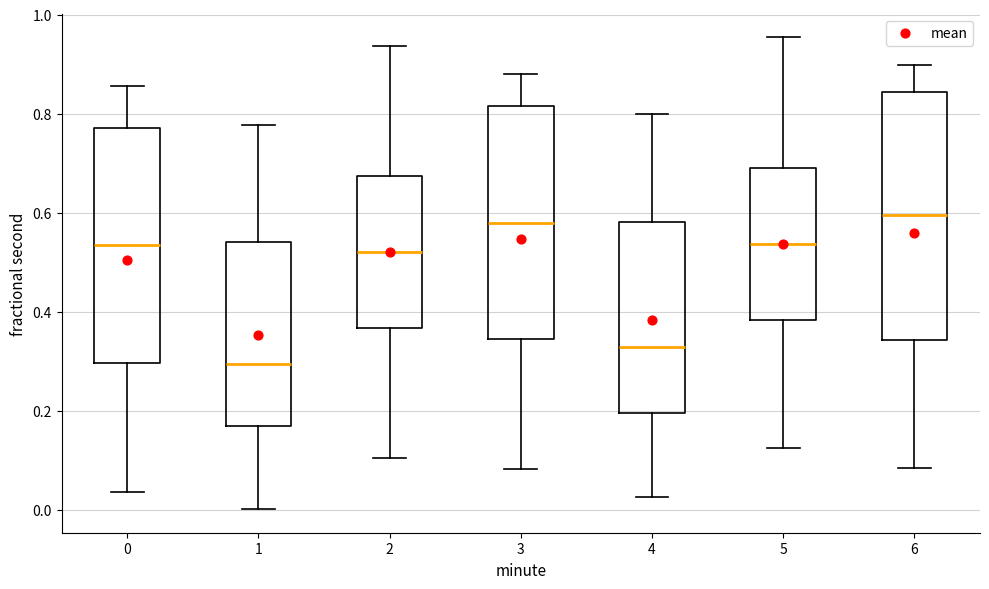

Reading left to right, read every box against the y-axis: the position of its median line, the range the box covers, and the ends of its whiskers. The values are not printed on the chart, so give them approximately, as read against the axis.

0: median 0.54, box 0.30 to 0.78, whiskers 0.04 to 0.86
1: median 0.30, box 0.16 to 0.54, whiskers 0.00 to 0.78
2: median 0.52, box 0.36 to 0.68, whiskers 0.10 to 0.94
3: median 0.58, box 0.34 to 0.82, whiskers 0.08 to 0.88
4: median 0.32, box 0.20 to 0.58, whiskers 0.02 to 0.80
5: median 0.54, box 0.38 to 0.70, whiskers 0.12 to 0.96
6: median 0.60, box 0.34 to 0.84, whiskers 0.08 to 0.90